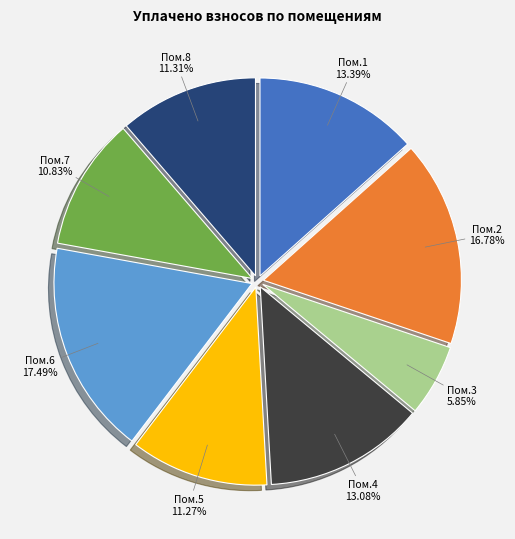

Does any single category account for the majority?

No